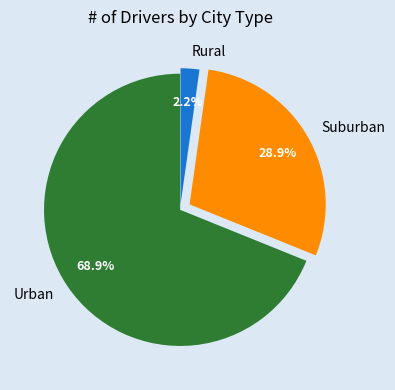

What percentage is NOT represented by Rural?

97.8%